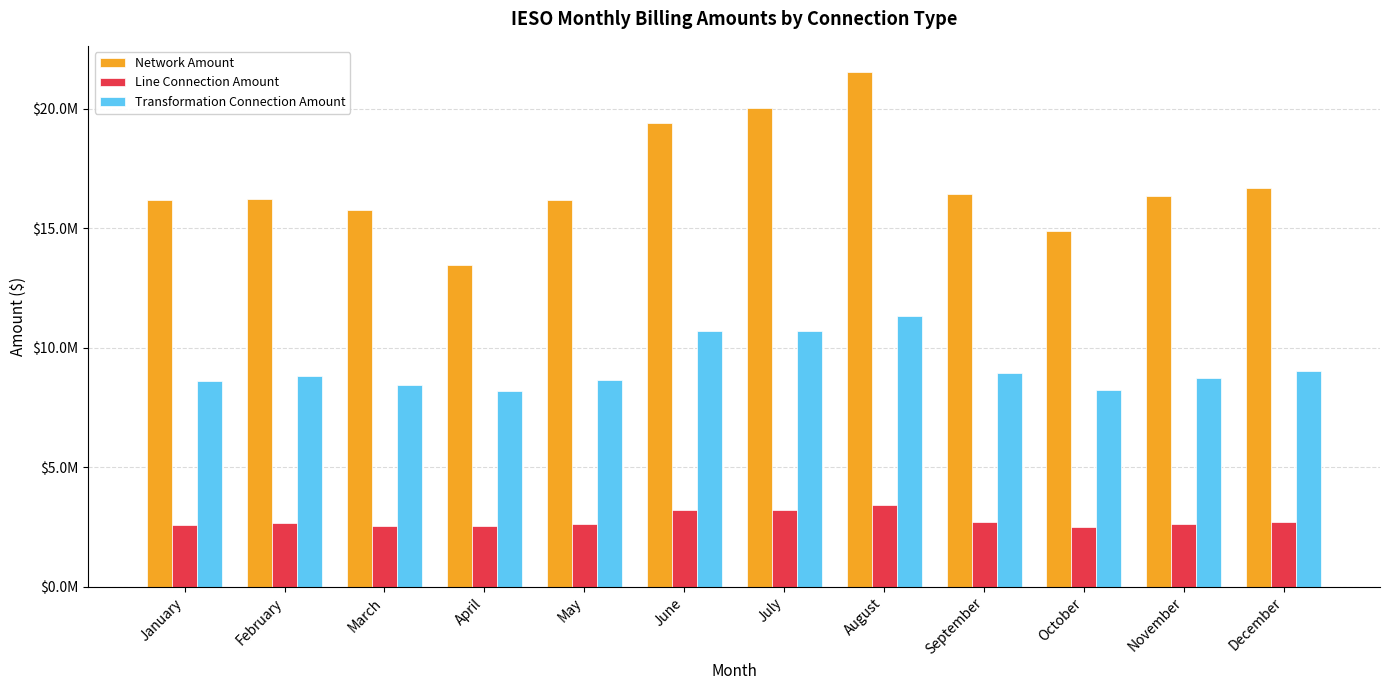

What is the difference between the highest and lowest values at February?

13543452.8